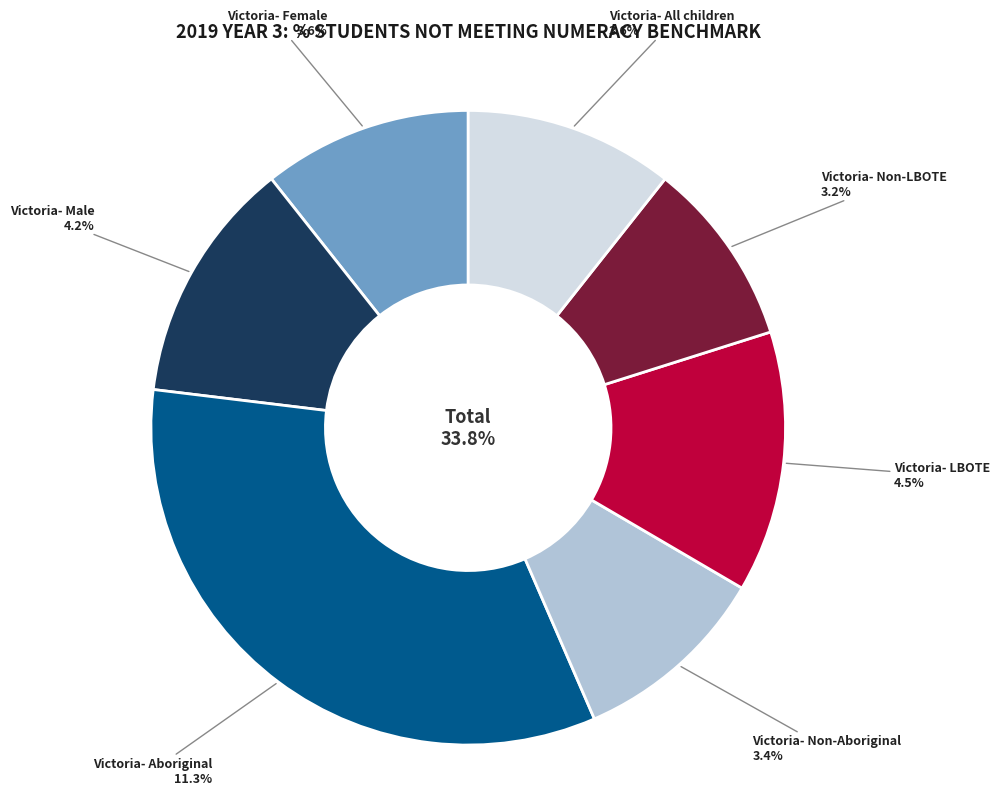

Count the number of slices in the pie.

7